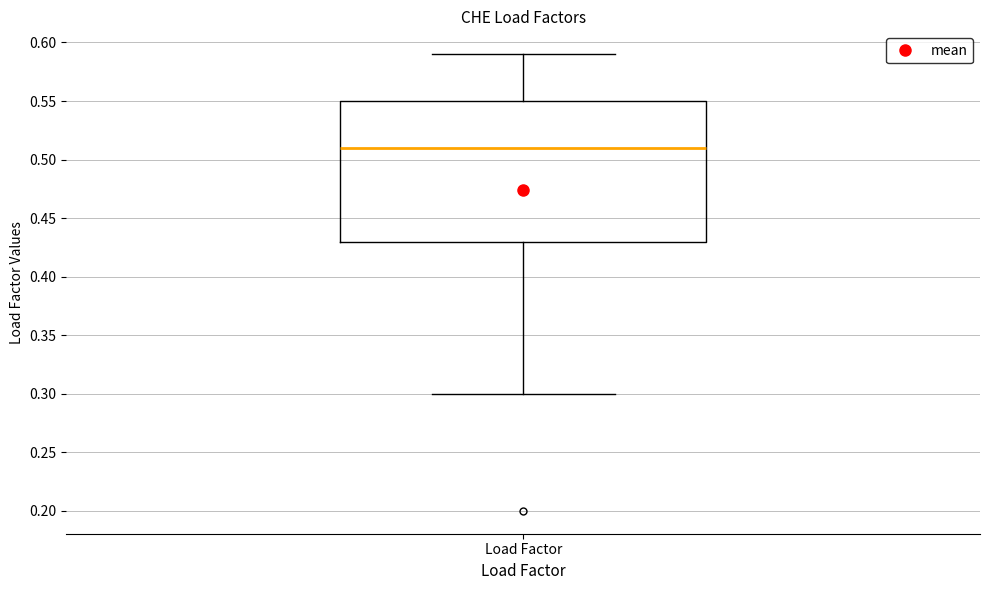

Transcribe this box plot: give where the median line is, the range the box spans, and where the two whiskers end, as read against the y-axis. The values are not printed on the chart, so give them approximately, as read against the axis.

median 0.51, box 0.43 to 0.55, whiskers 0.30 to 0.59